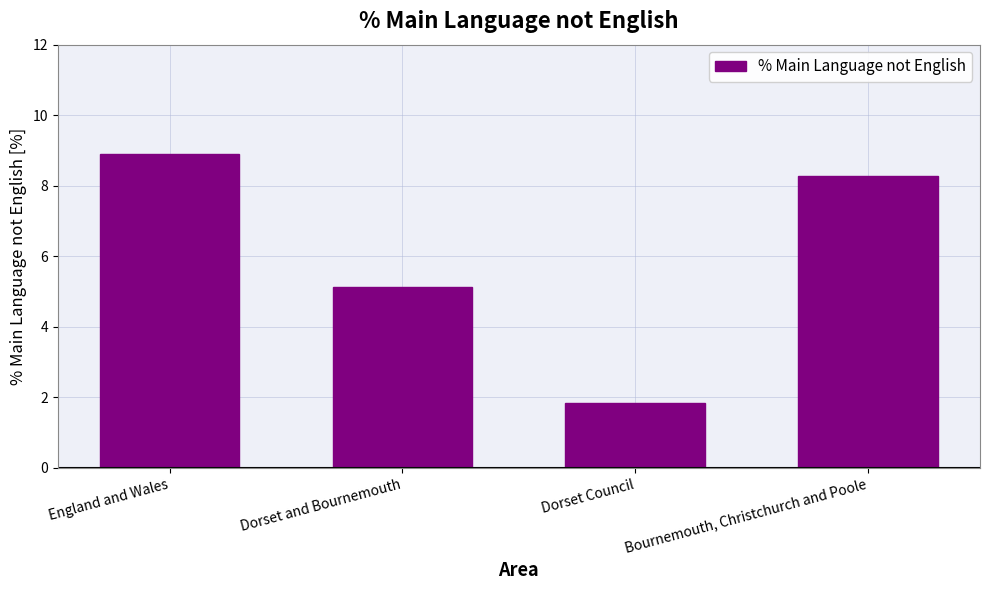

What is the change in value from England and Wales to Bournemouth, Christchurch and Poole?

-0.6